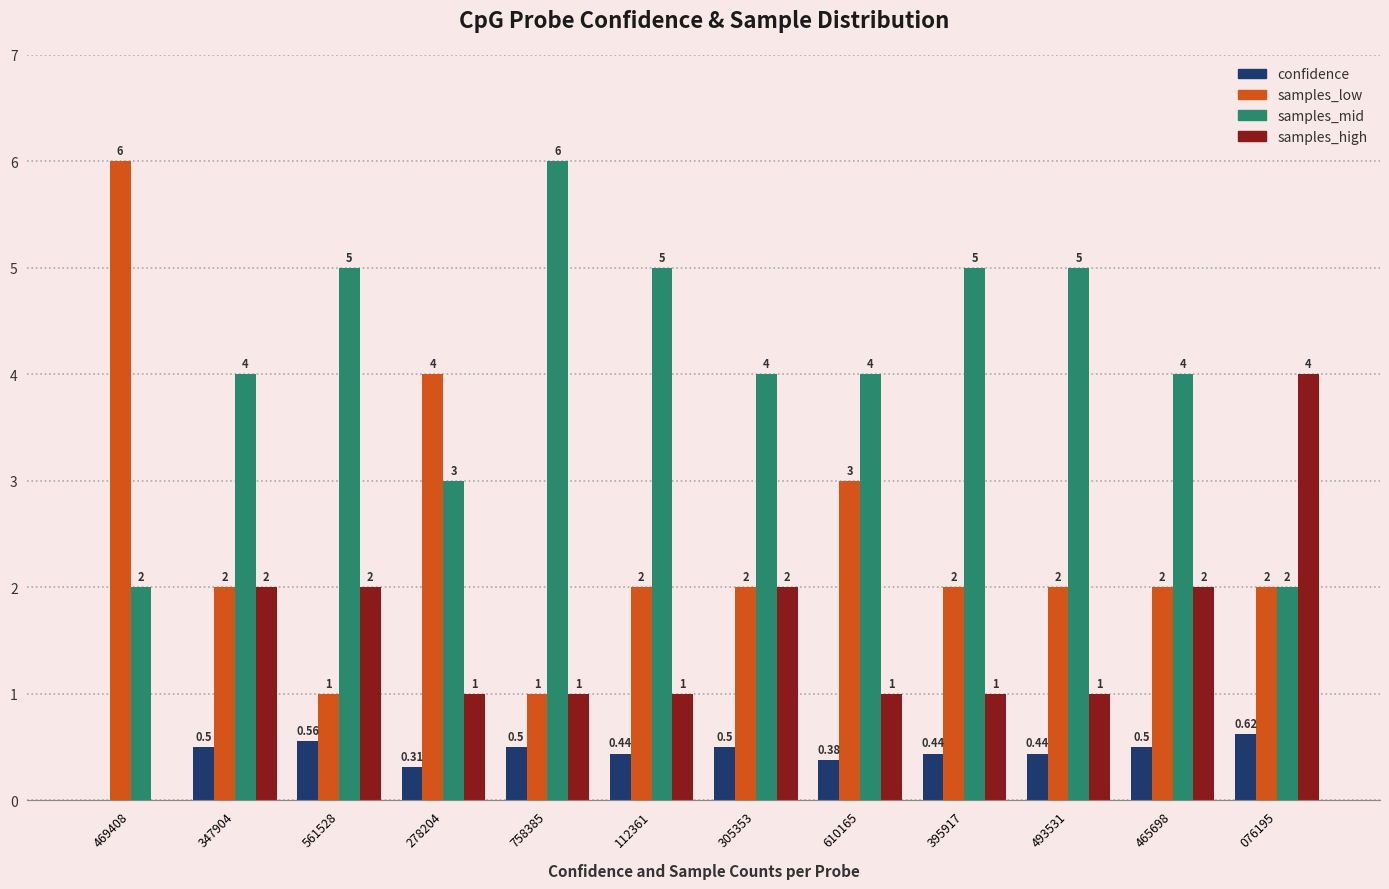

Between 469408 and 112361, which series saw the biggest shift?

samples_low